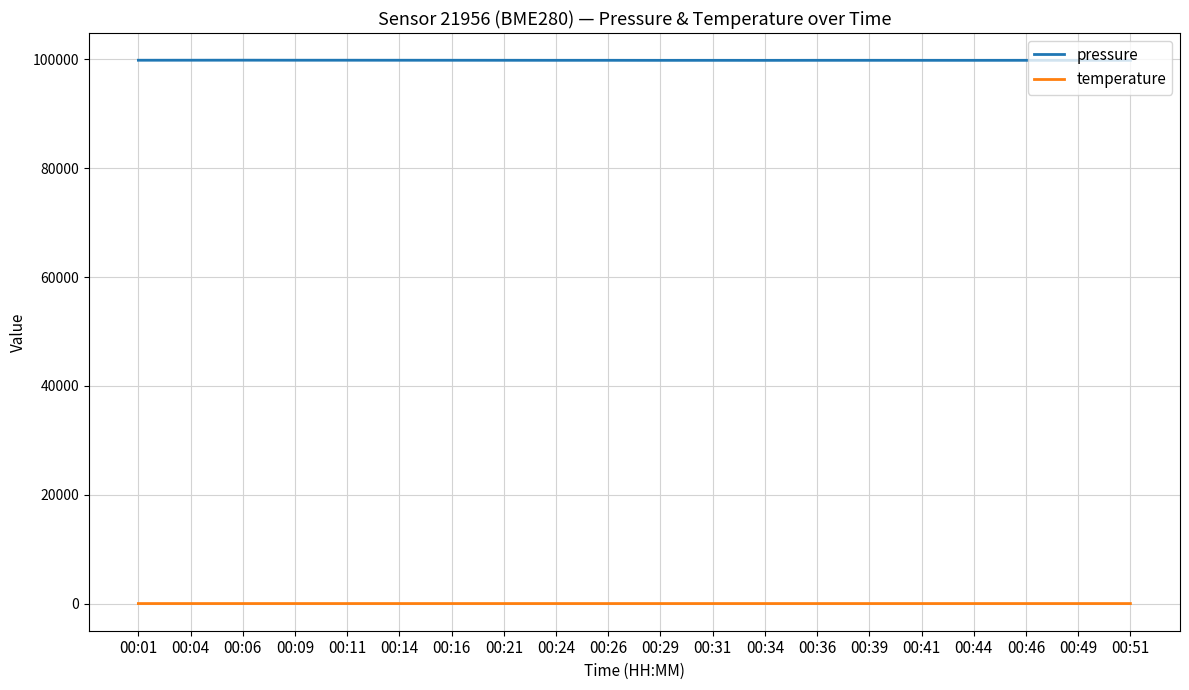

The value of temperature at 00:29 is 12.3. True or false?

True